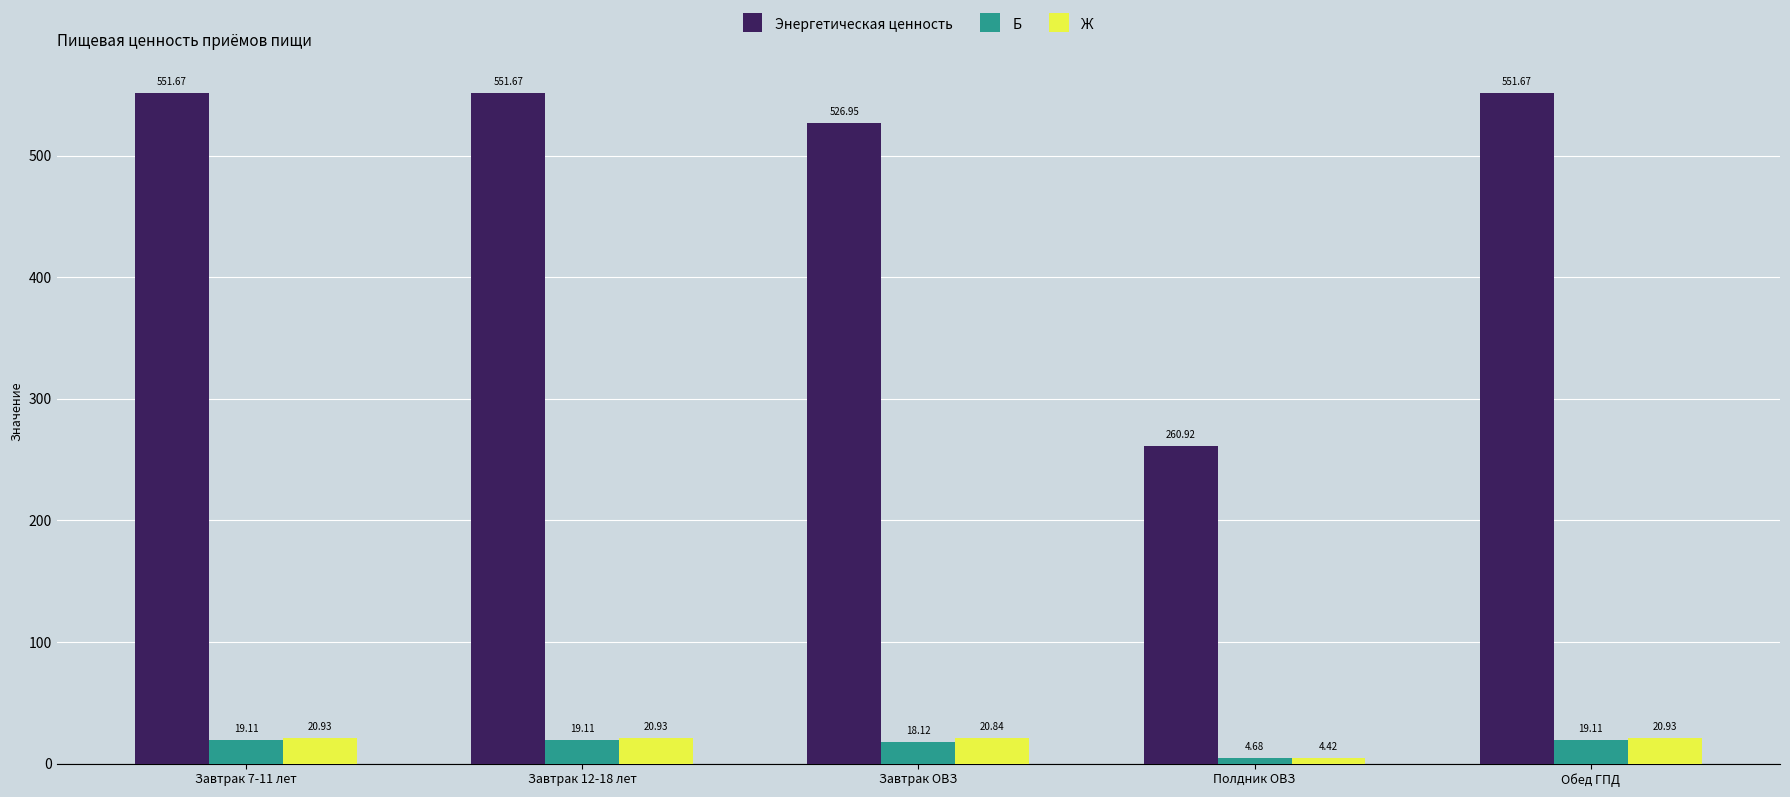

Count the number of categories in the chart.

5